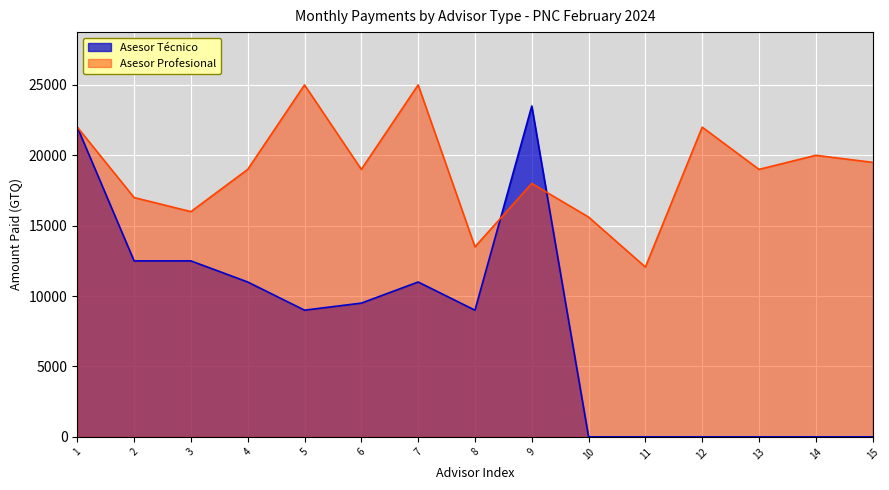

True or false: the data shows 19500.0 at 15.

True